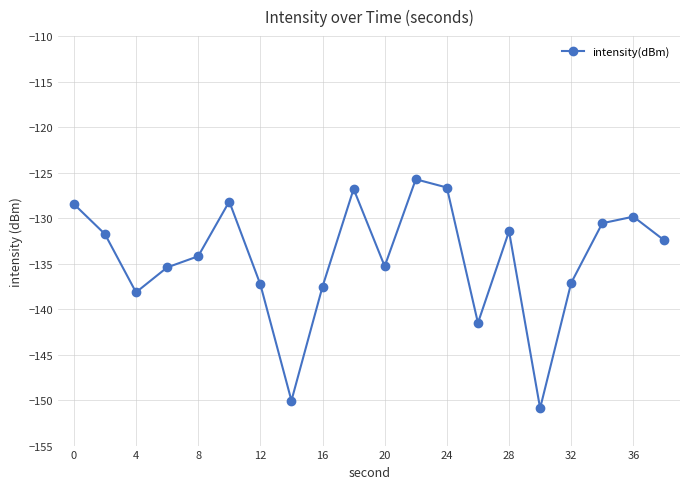

What is the difference between the second highest and second lowest values?

23.4